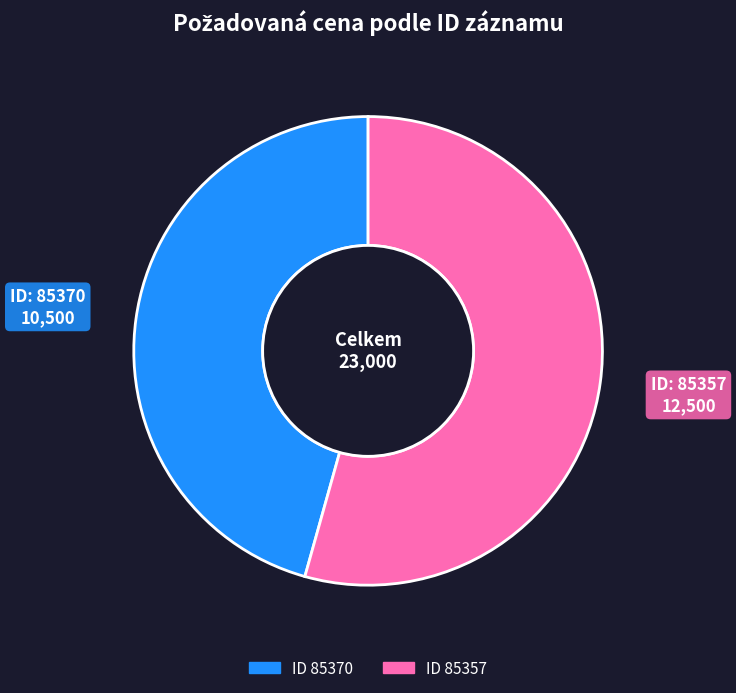

Is there any slice that represents more than half of the pie?

Yes